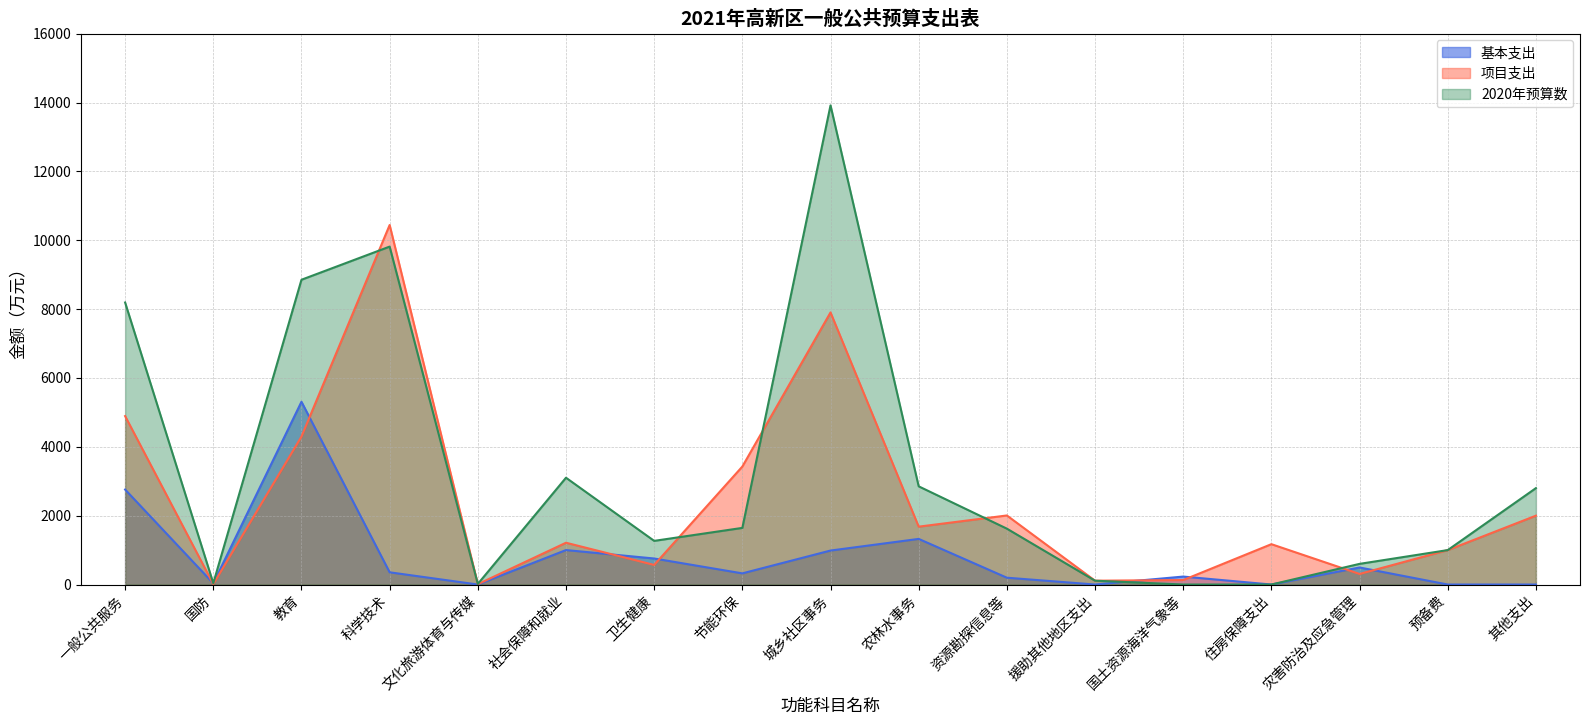

Which series has the widest spread of values?

2020年预算数